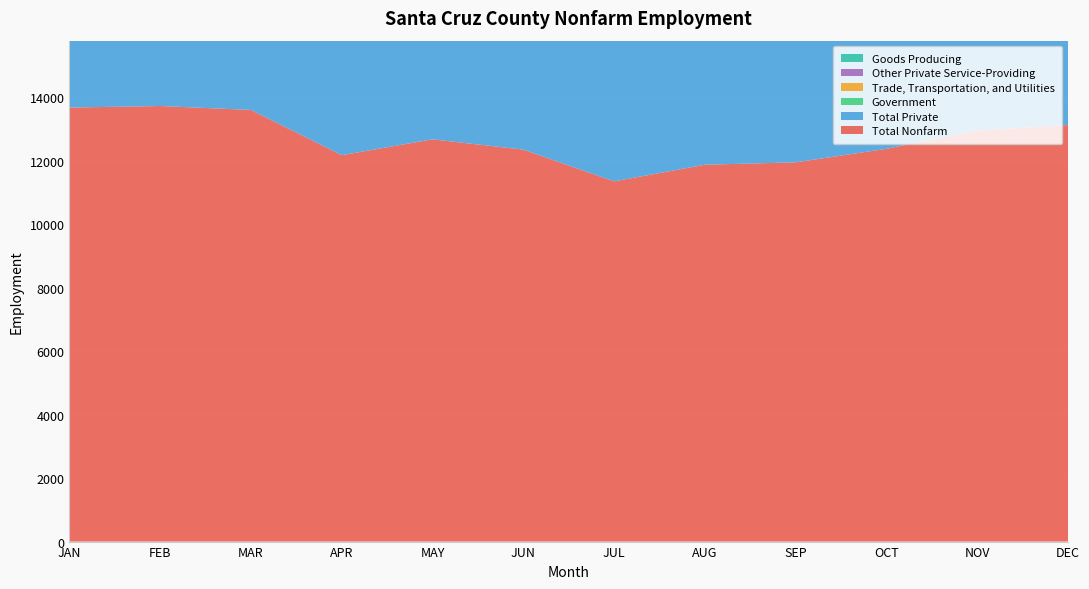

Reading left to right, list all the values displayed in this chart.

Total Nonfarm: 13675	13725	13600	12175	12675	12350	11350	11875	11950	12375	12950	13125
Total Private: 9875	9900	9800	8375	8850	9025	8200	8050	8125	8575	9150	9275
Government: 3800	3825	3800	3800	3825	3325	3150	3825	3825	3800	3800	3850
Trade, Transportation, and Utilities: 5950	5975	5950	5450	5525	5575	4900	4700	4725	4975	5500	5675
Other Private Service-Providing: 3325	3350	3275	2400	2700	2800	2650	2725	2825	3050	3075	3025
Goods Producing: 600	575	575	525	625	650	650	625	575	550	575	575